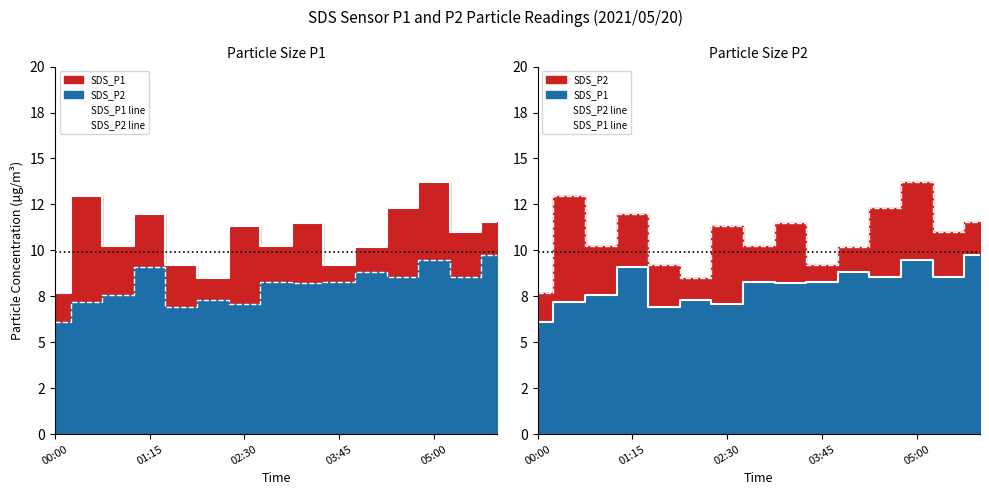

What position from the left is 8?

9